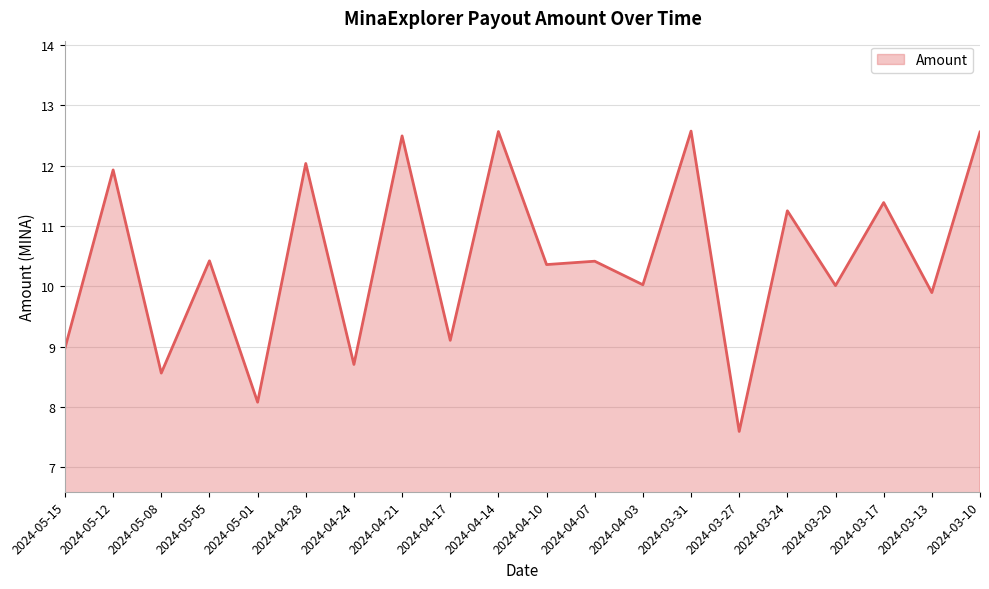

At which category does the data reach its first local peak?

2024-05-12